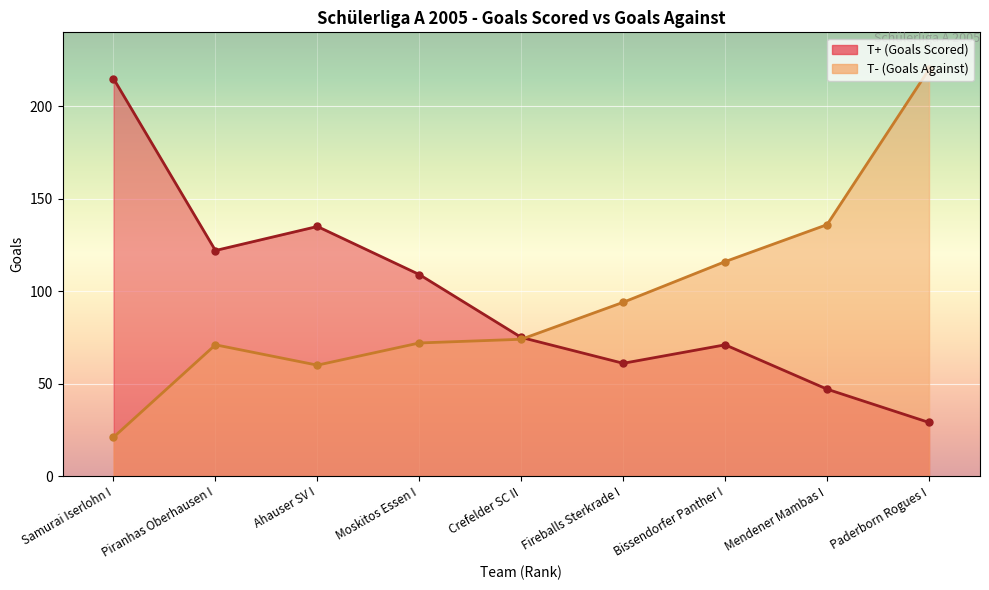

How many times do T- (Goals Against) and T+ (Goals Scored) cross each other?

1